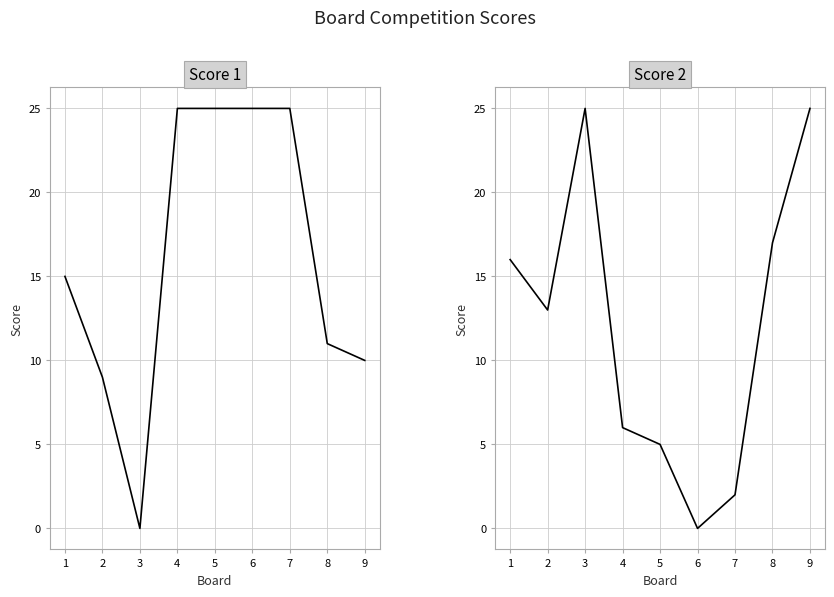

What is the difference between the second highest and minimum values in the Score 1 series?

25